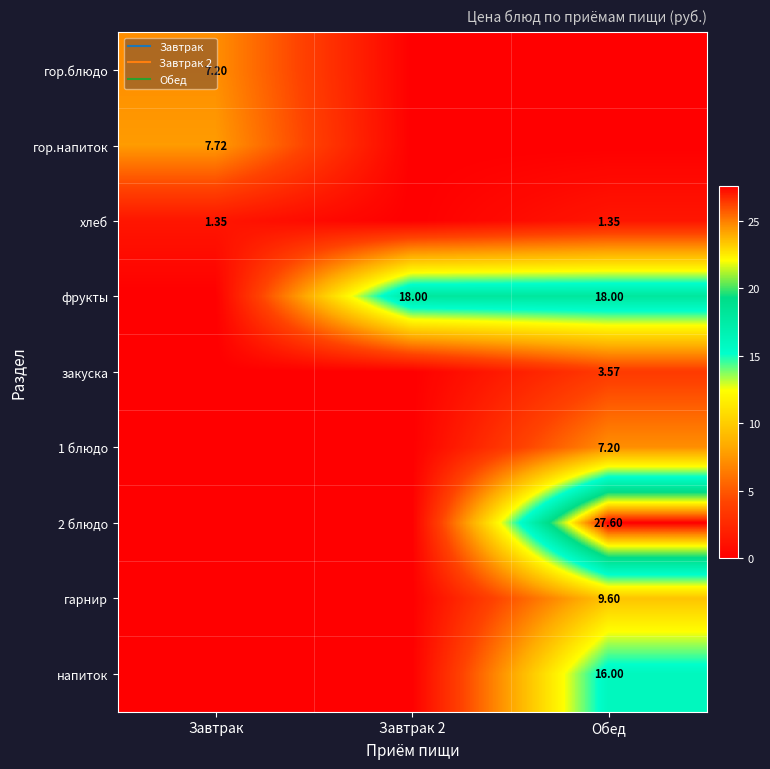

The напиток series shows -10.1 at Завтрак. True or false?

False